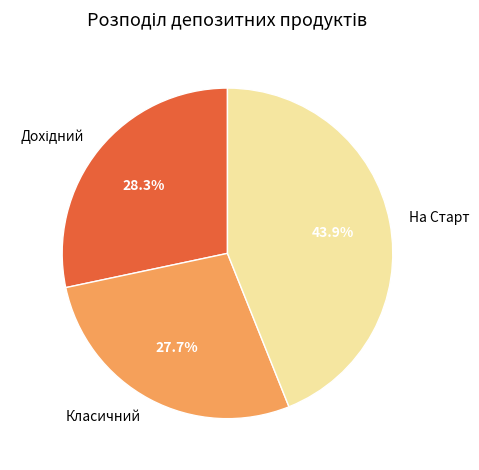

Between Класичний and На Старт, which is larger?

На Старт